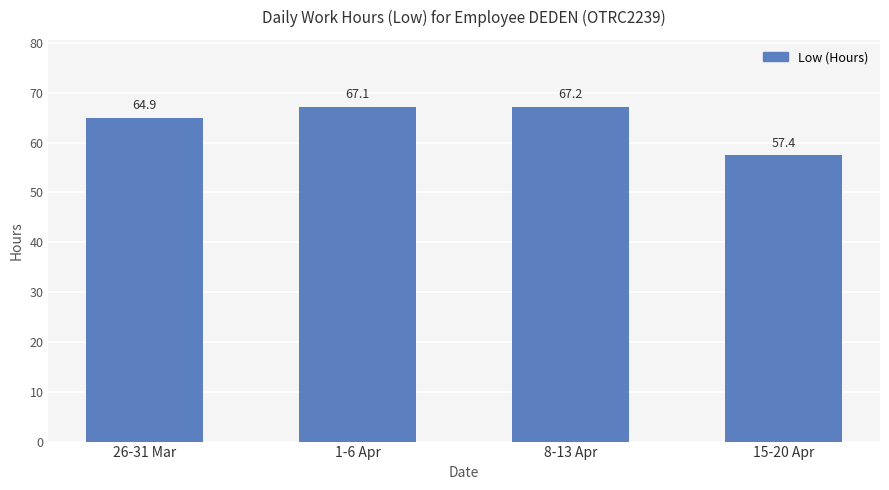

True or false: the data shows 67.1 at 1-6 Apr.

True